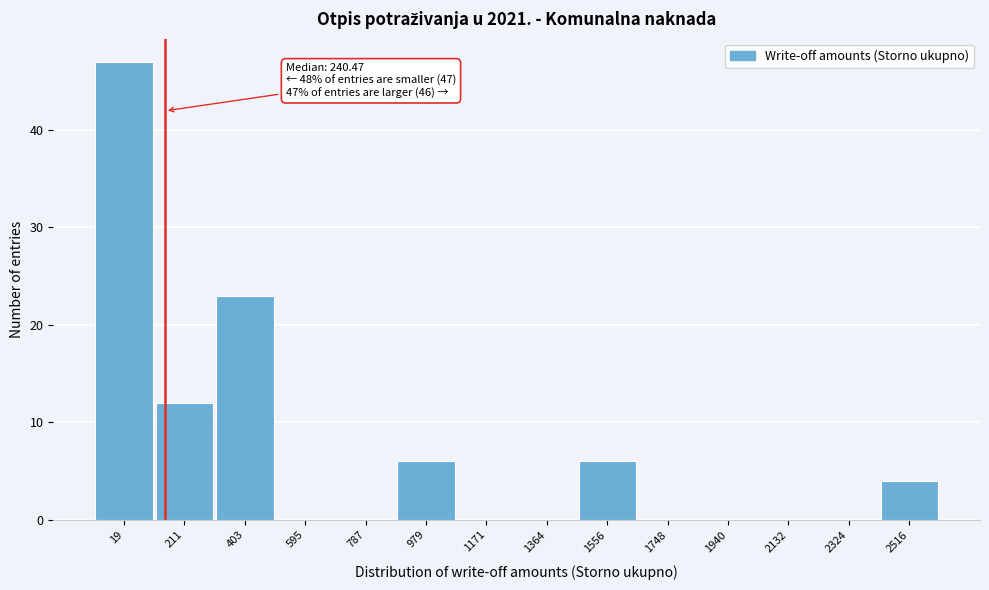

Reading right to left, list all the values displayed in this chart.

2516=4	2324=0	2132=0	1940=0	1748=0	1556=6	1364=0	1171=0	979=6	787=0	595=0	403=23	211=12	19=47